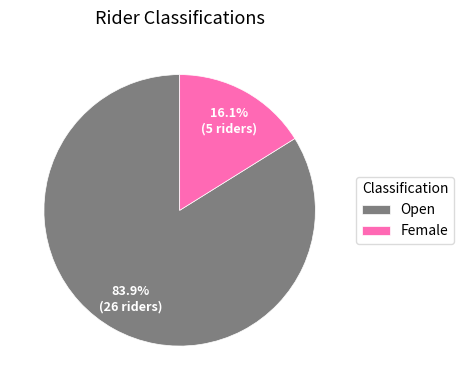

Rank the categories by value from highest to lowest.

Open, Female